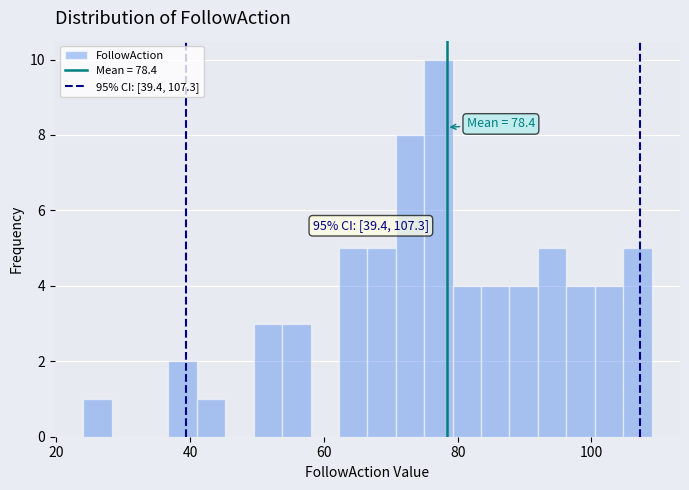

Read against the x-axis, roughly where is the centre of the tallest bar?

78